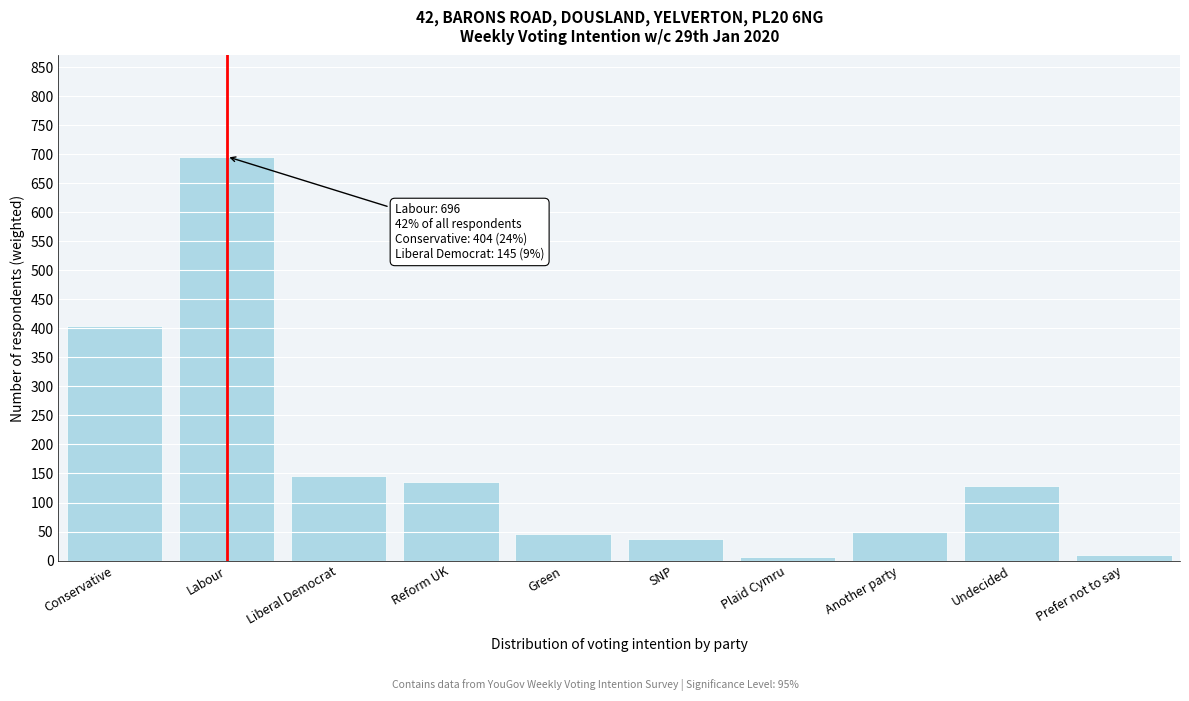

What is the maximum value shown in the chart?

696